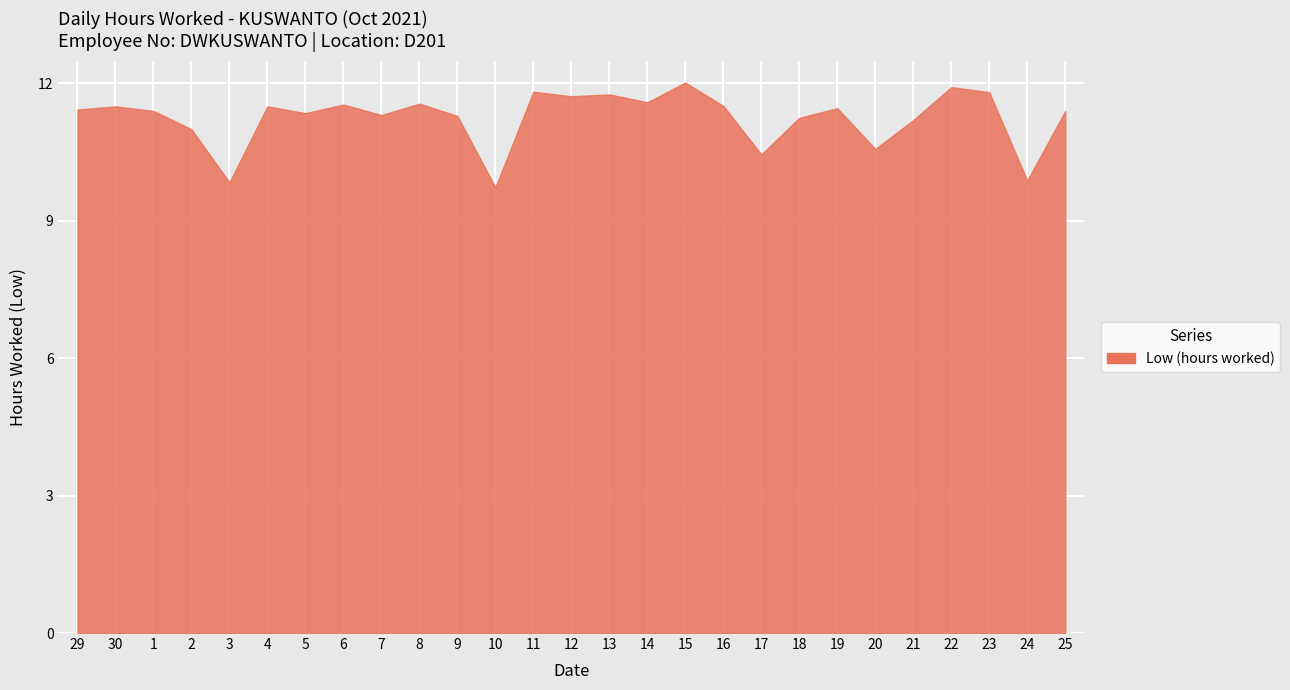

True or false: the data shows 11.5 at 16.

True